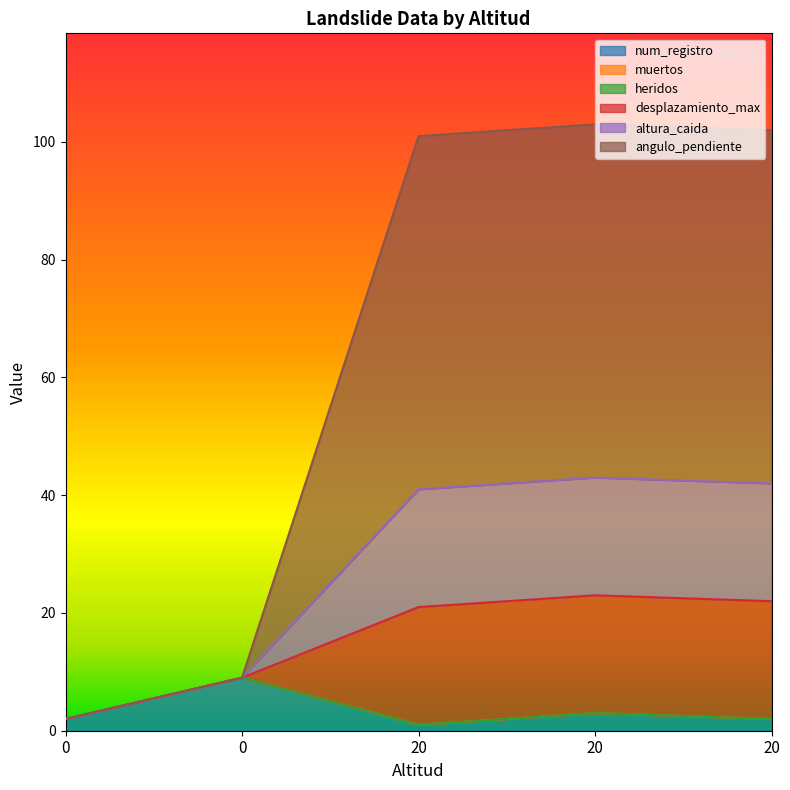

Is it true that angulo_pendiente equals 60 at 20?

True